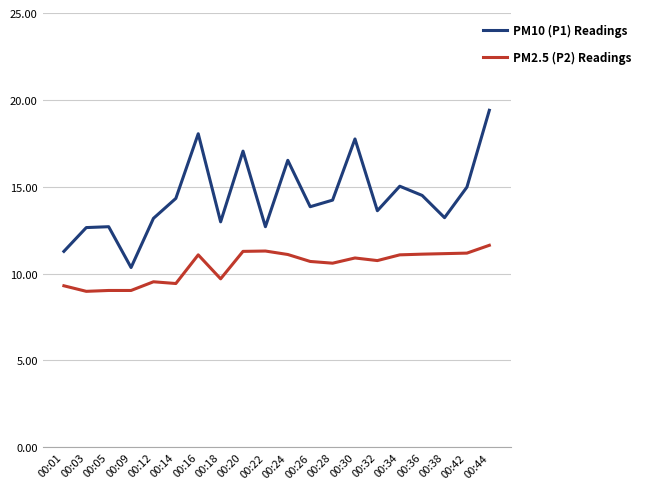

Is the value of PM2.5 (P2) Readings at 00:14 greater than the value of PM10 (P1) Readings at 00:05?

No